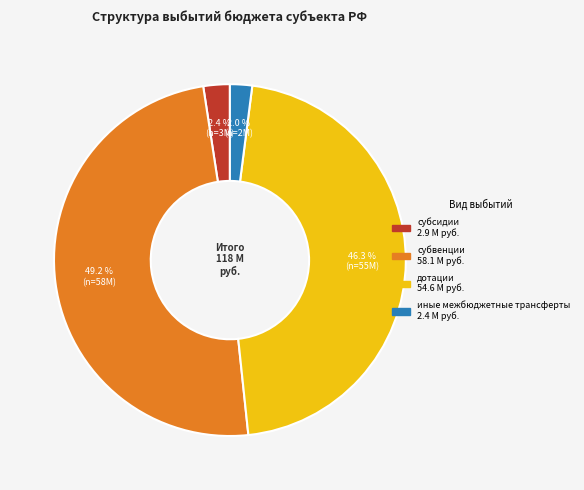

Is there a majority slice in this chart?

No